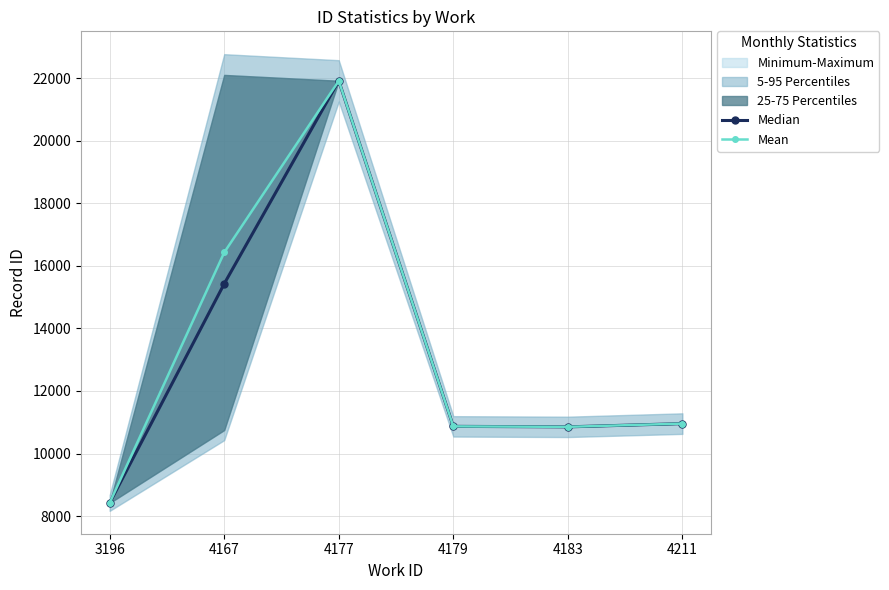

What is the lowest value of the Median series?

8419